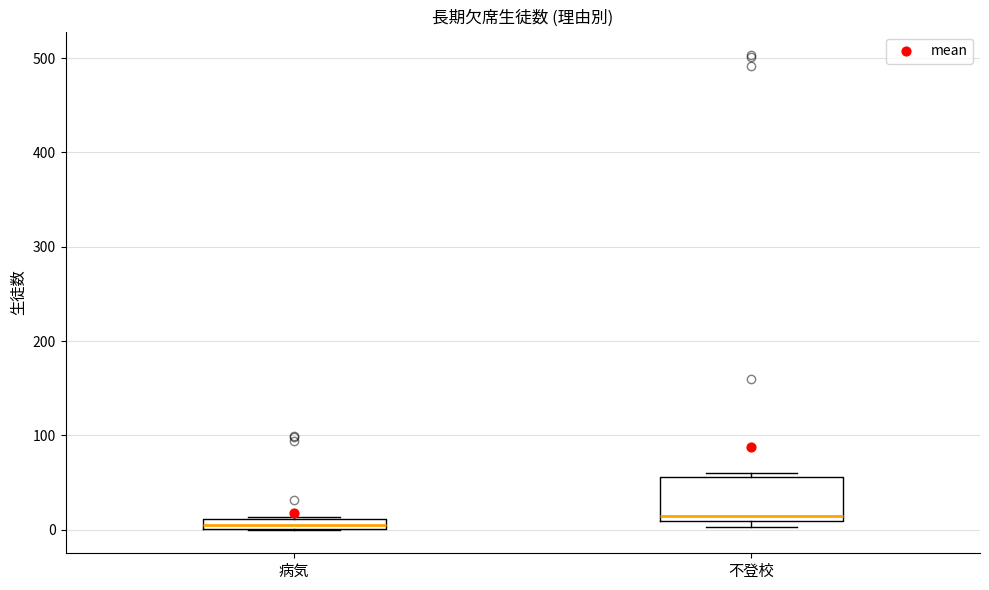

Which box is the tallest, from its lower edge to its upper edge?

不登校